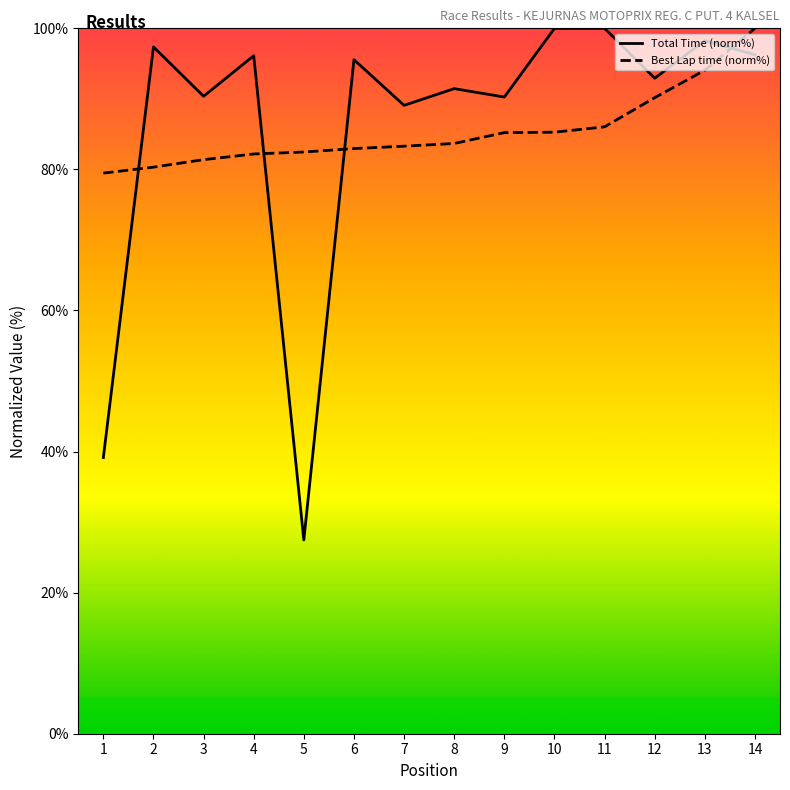

Is it true that Best Lap time (norm%) equals 148.4 at 13?

False